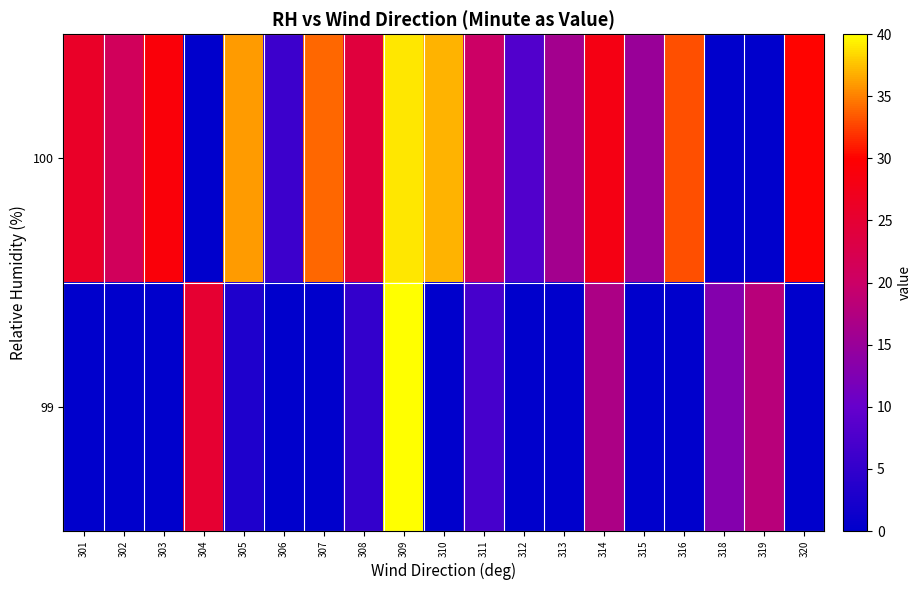

Between 301 and 314, which is larger?

314